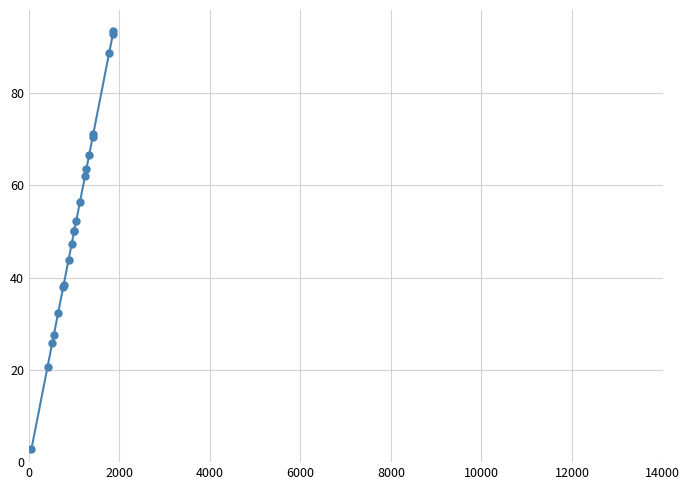

Is this an area chart (filled region under the line)?

No